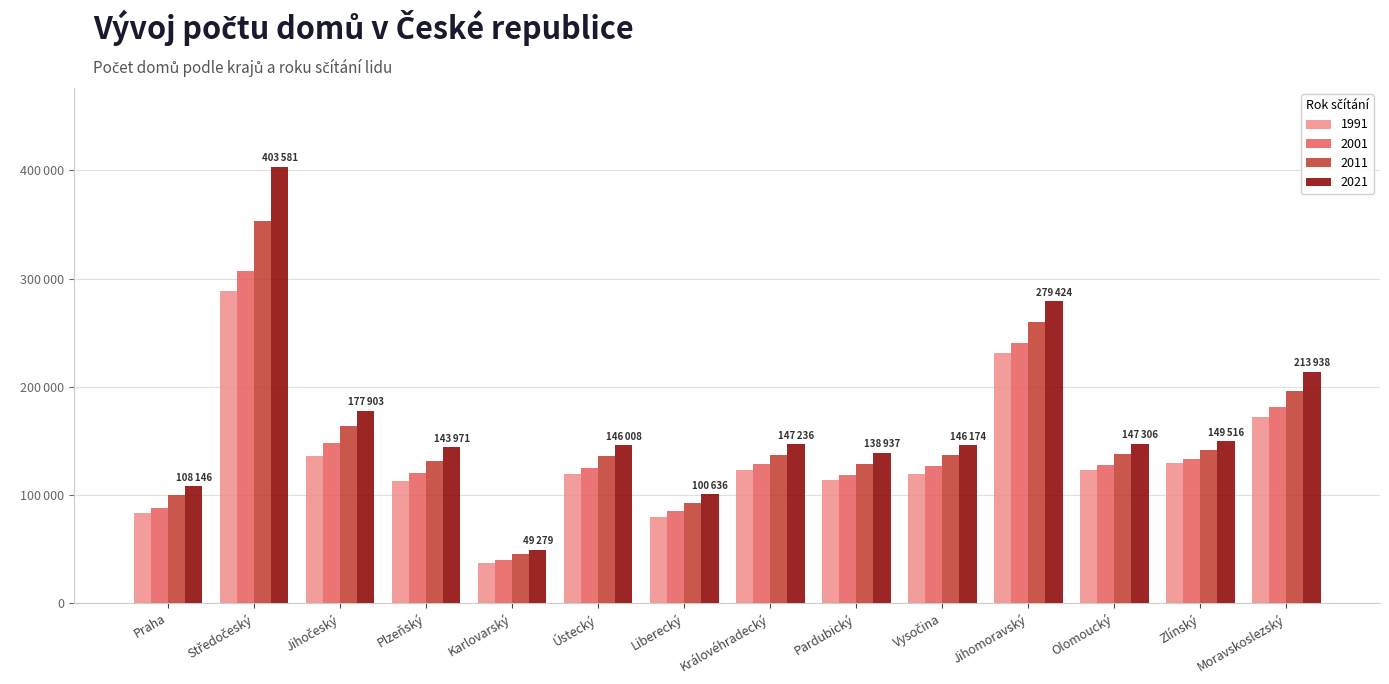

What are all the series names shown in the legend?

1991, 2001, 2011, 2021